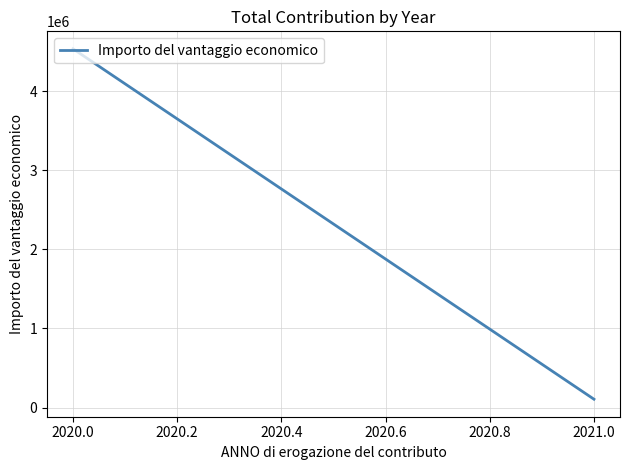

Is it true that the value at 2020.0 is 1568787.3?

False